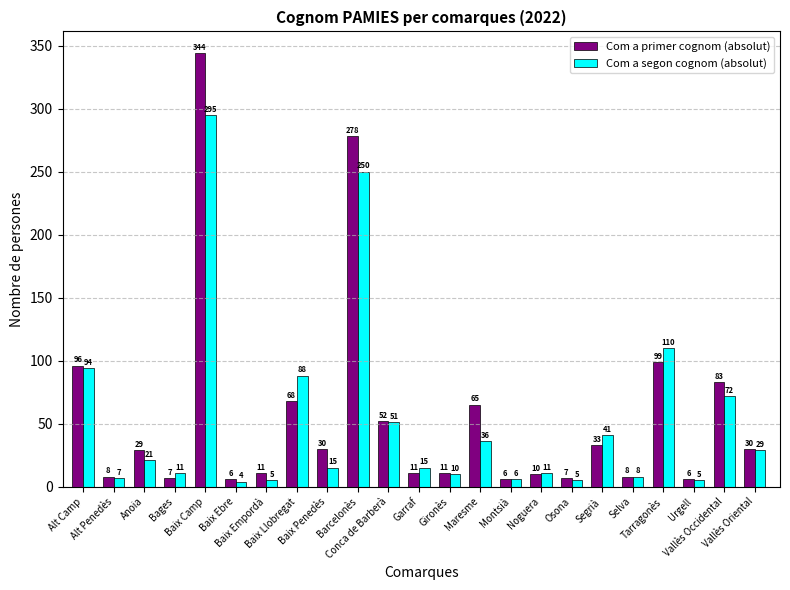

At how many categories does at least one series exceed 327?

1